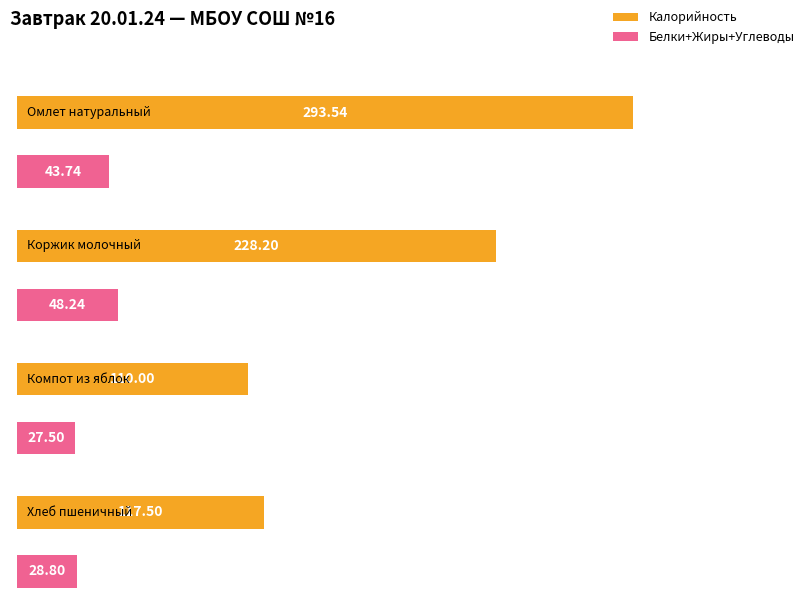

At which category does the chart reach its minimum across all series?

Компот из яблок